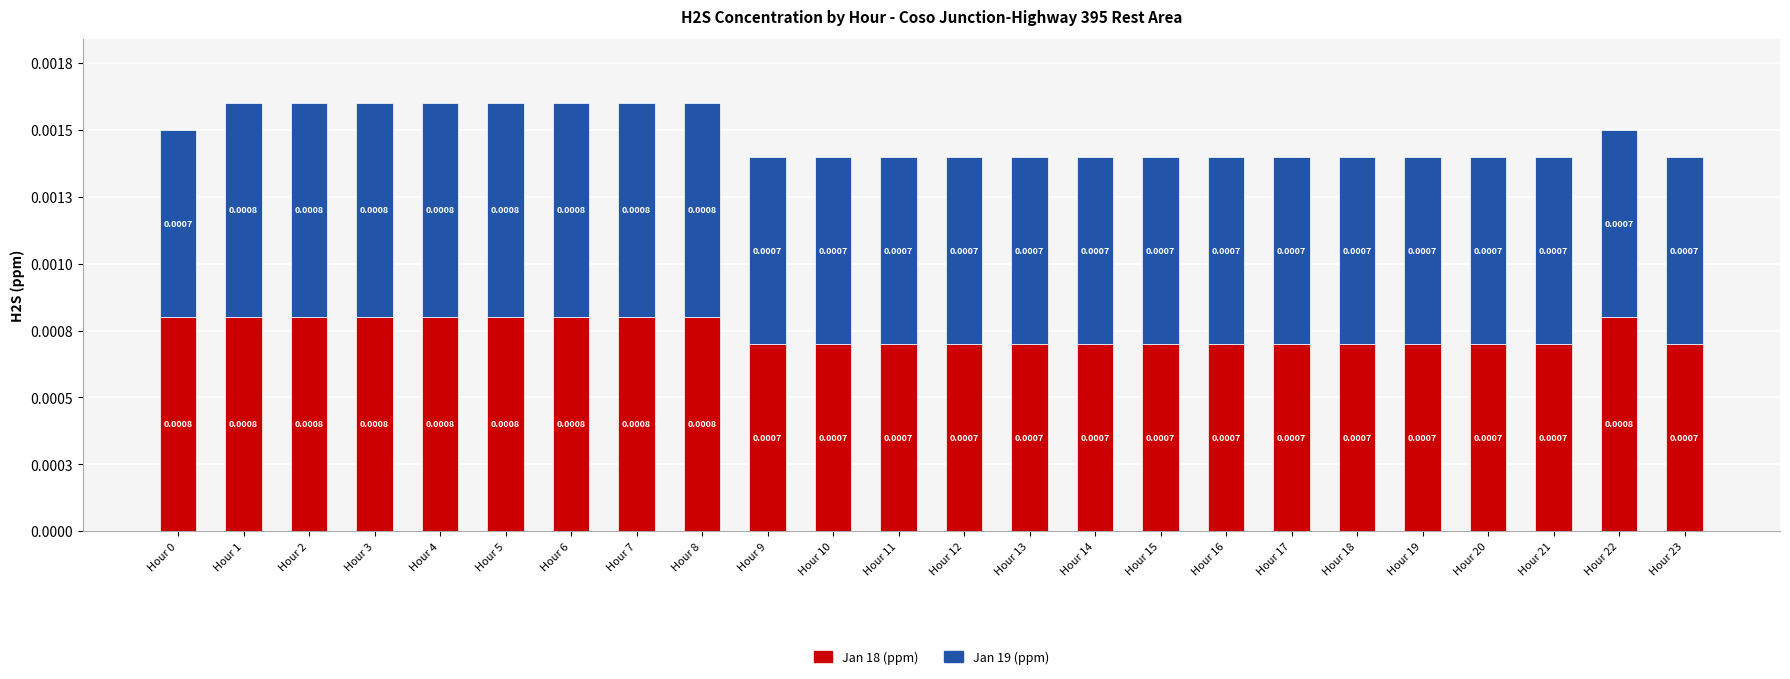

Rank the categories by Jan 18 (ppm) value from lowest to highest.

Hour 9, Hour 10, Hour 11, Hour 12, Hour 13, Hour 14, Hour 15, Hour 16, Hour 17, Hour 18, Hour 19, Hour 20, Hour 21, Hour 23, Hour 0, Hour 1, Hour 2, Hour 3, Hour 4, Hour 5, Hour 6, Hour 7, Hour 8, Hour 22